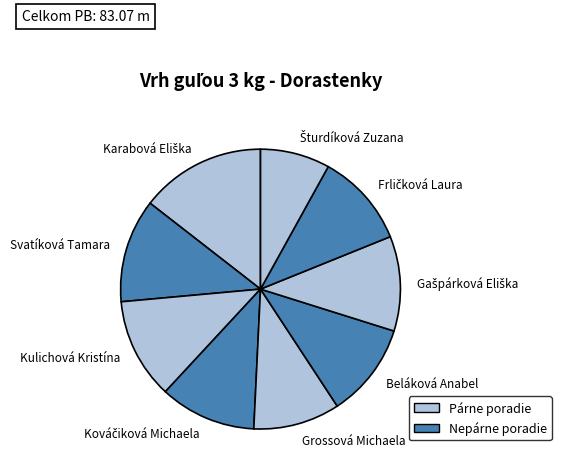

Is it true that Svatíková Tamara is 12% of the pie?

True